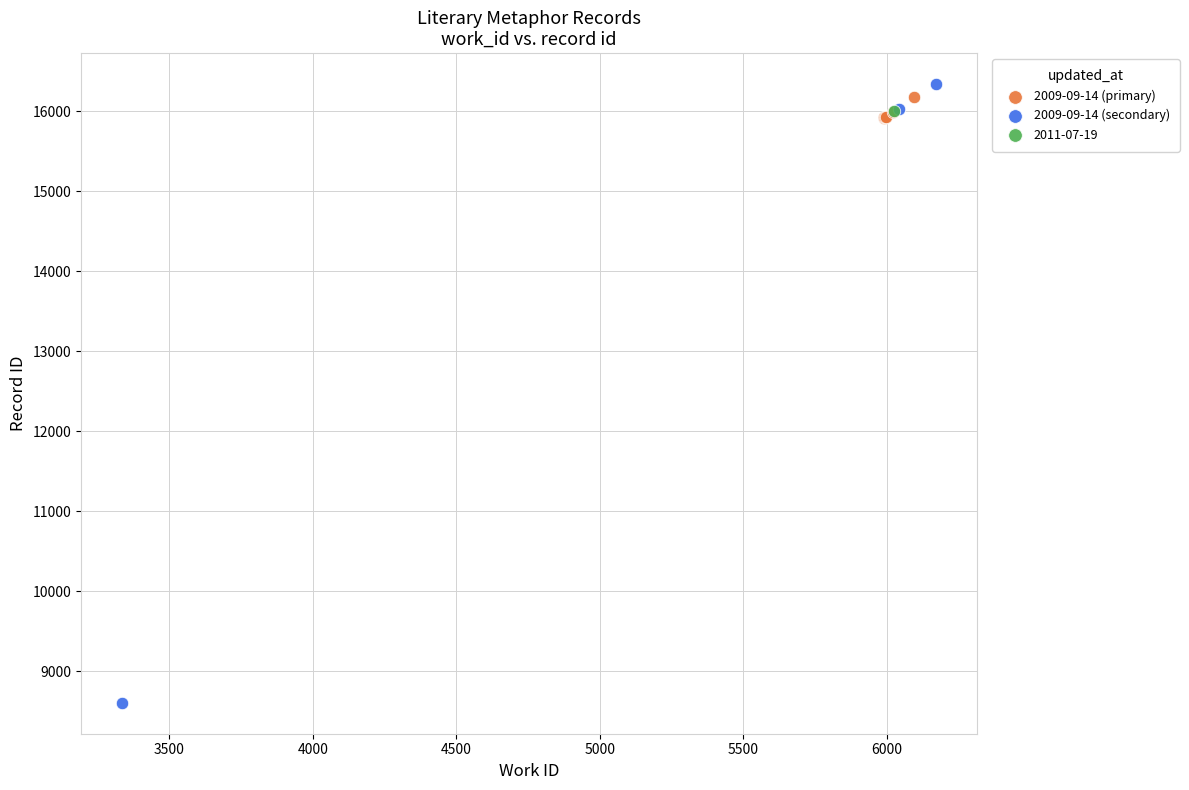

Which series contains the highest Y value?

2009-09-14 (secondary)